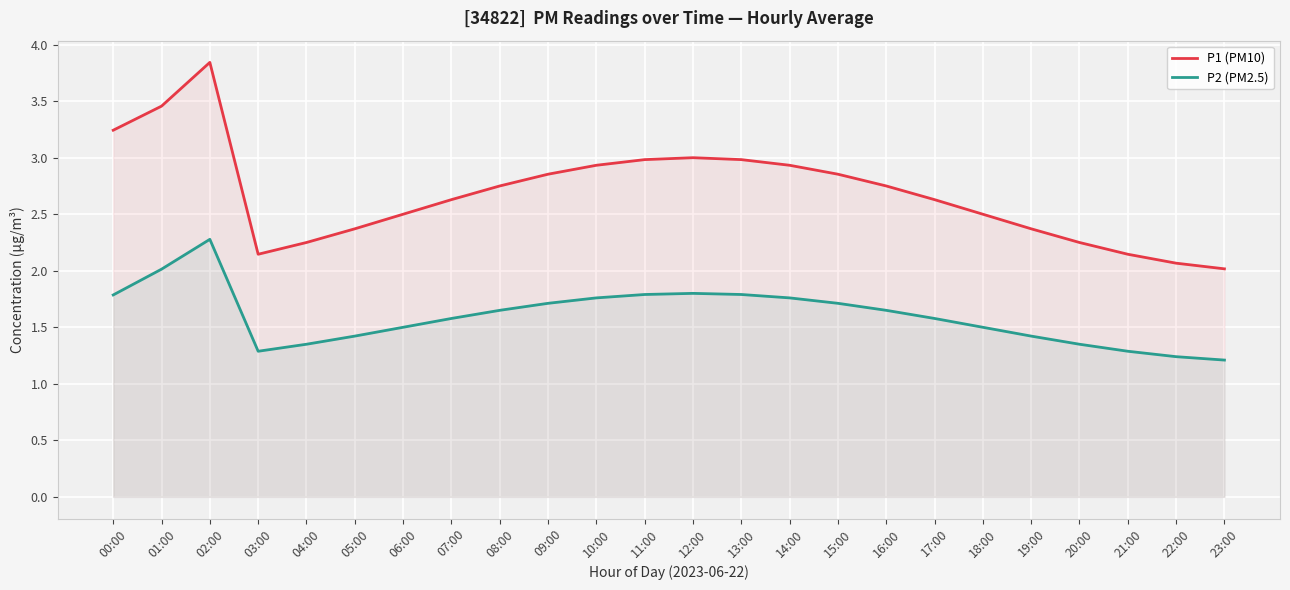

True or false: P2 (PM2.5) and P1 (PM10) cross at least once.

False